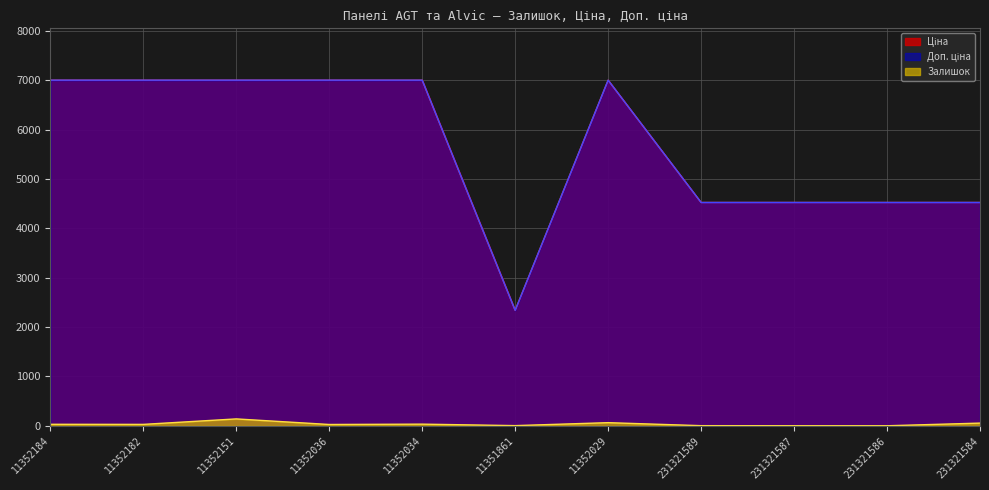

Which category has the highest value in the Ціна series?

11352184